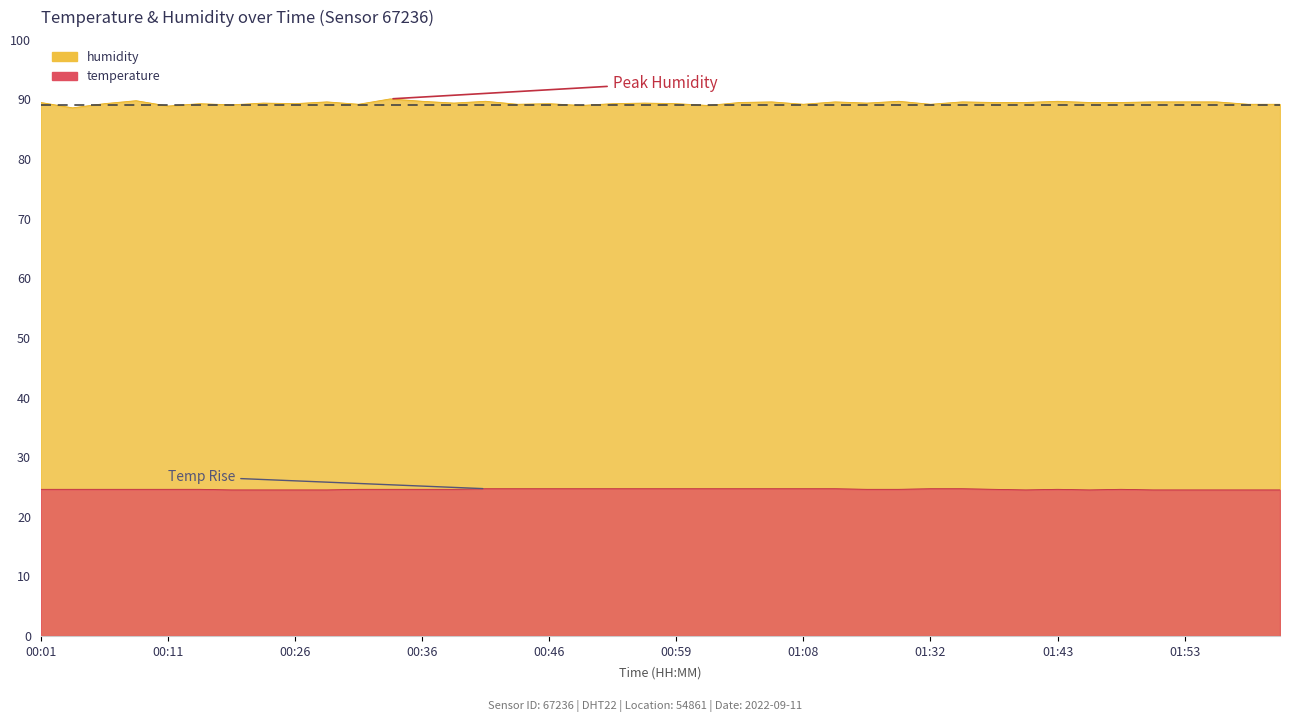

Which series has the largest total across all categories?

humidity